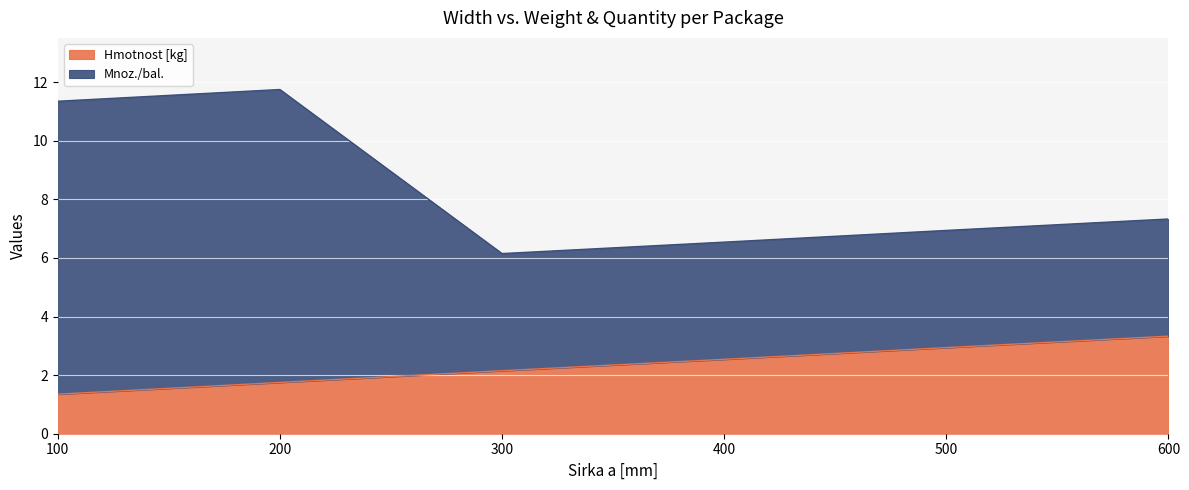

Reading left to right, extract all data points from this chart.

Hmotnost [kg]: 1.4	1.8	2.1	2.5	2.9	3.3
Mnoz./bal.: 11.3	11.8	6.2	6.5	6.9	7.3